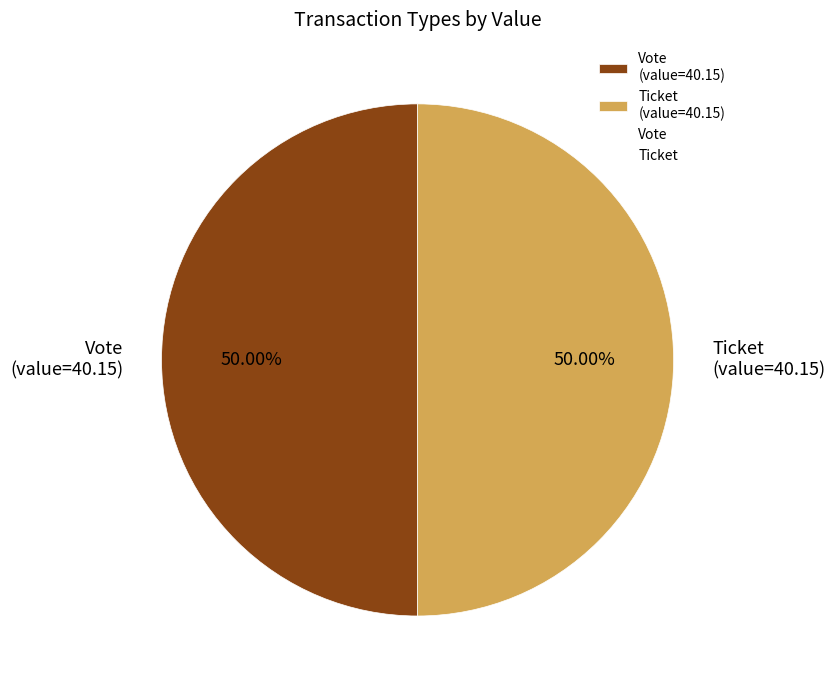

Do Vote (value=40.15) and Ticket (value=40.15) together represent more than half of the pie?

Yes